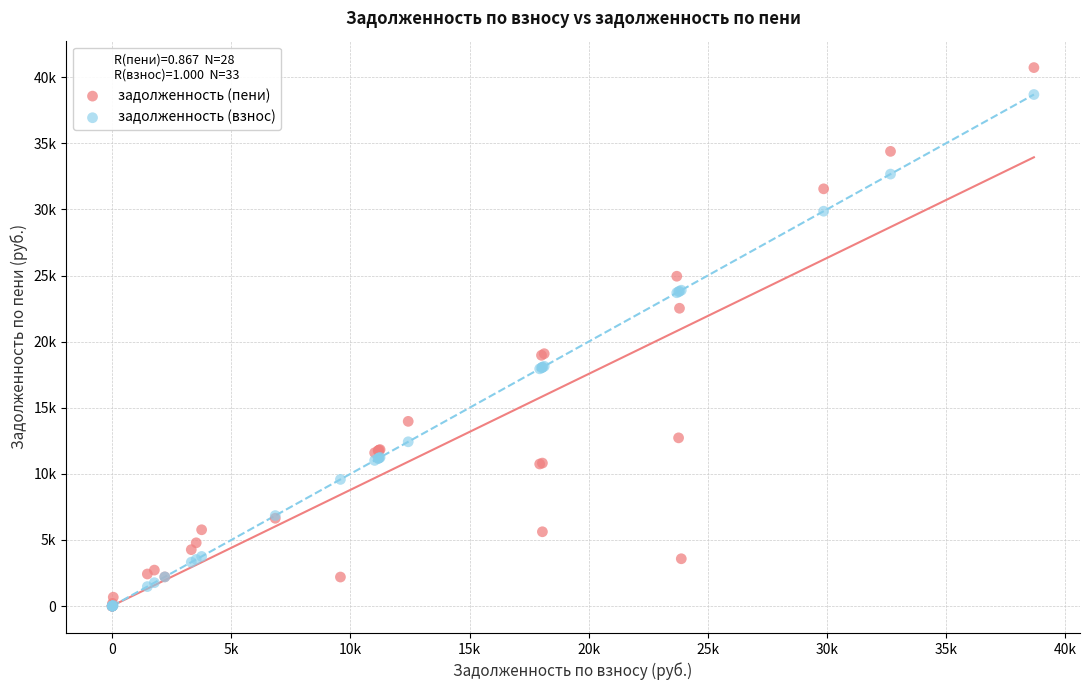

What are all the series names shown in the legend?

задолженность (пени), задолженность (взнос)